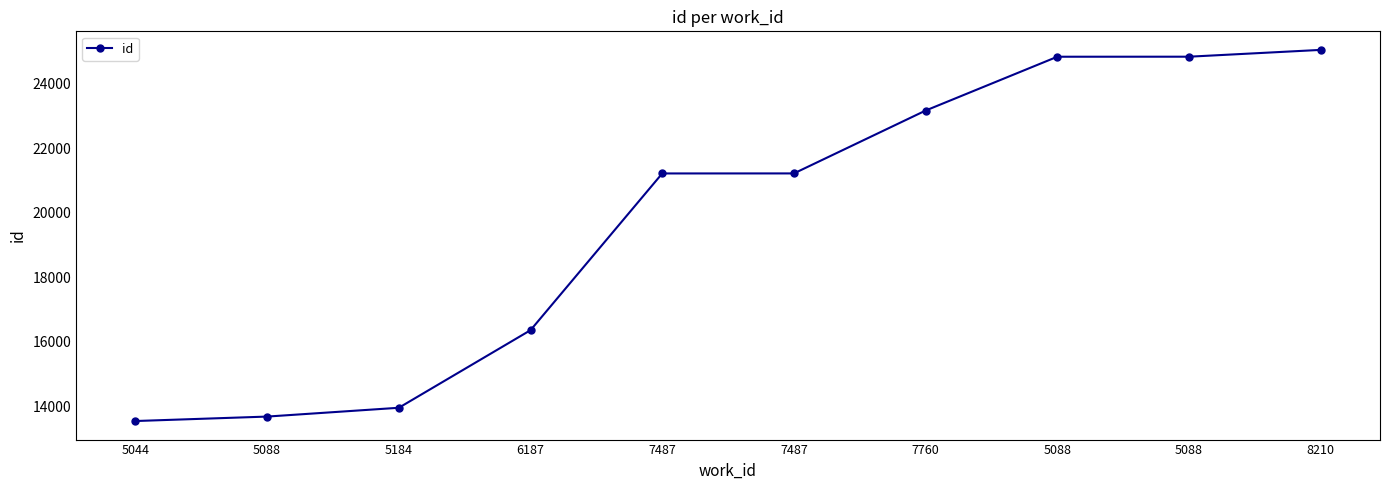

How many values are below 21224?

5